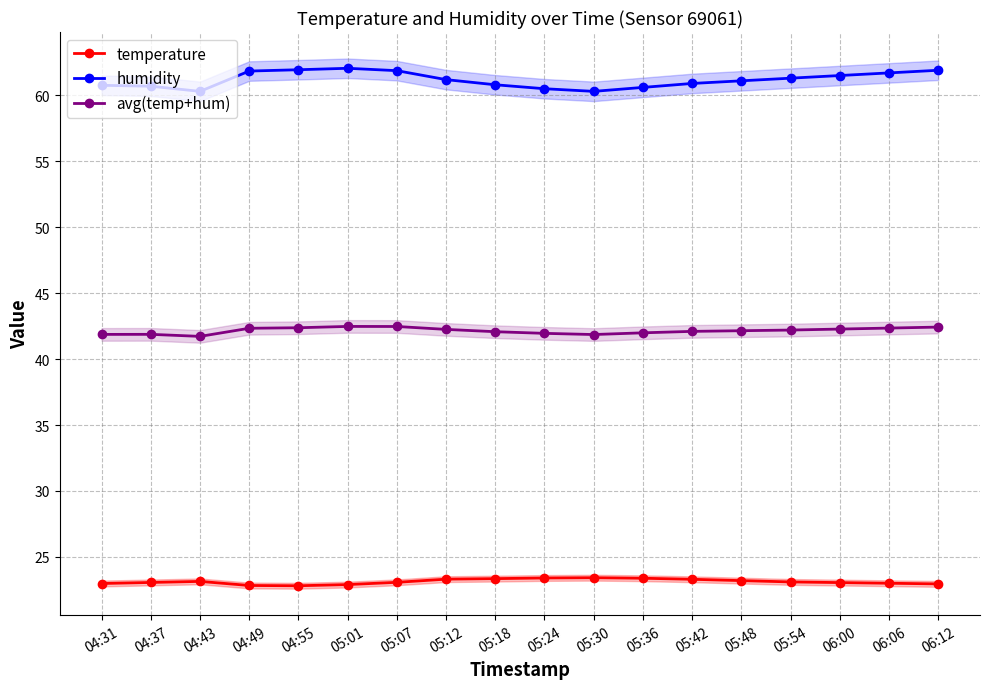

Is this an area chart (filled region under the line)?

No